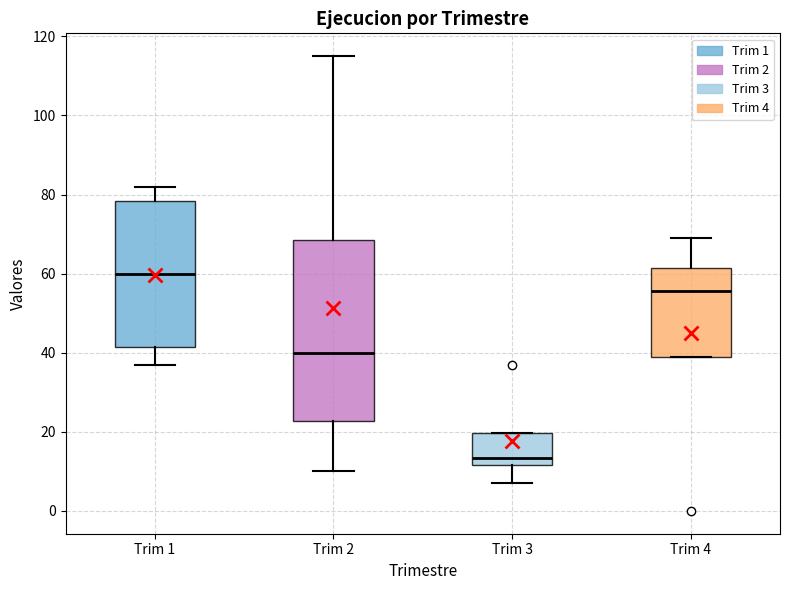

Comparing the boxes themselves (not the whiskers), which one is the tallest?

Trim 2